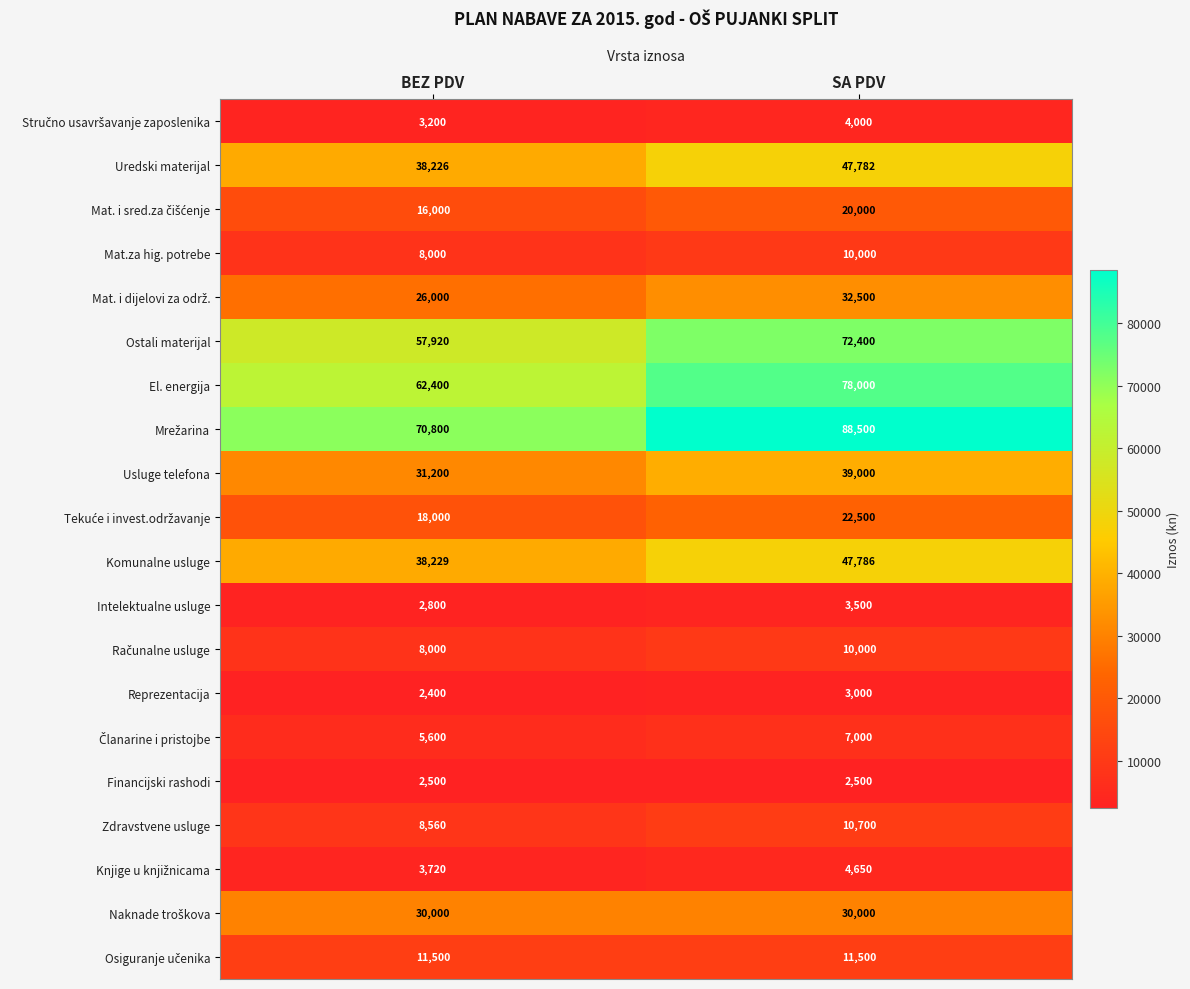

What is the smallest value displayed?

2400